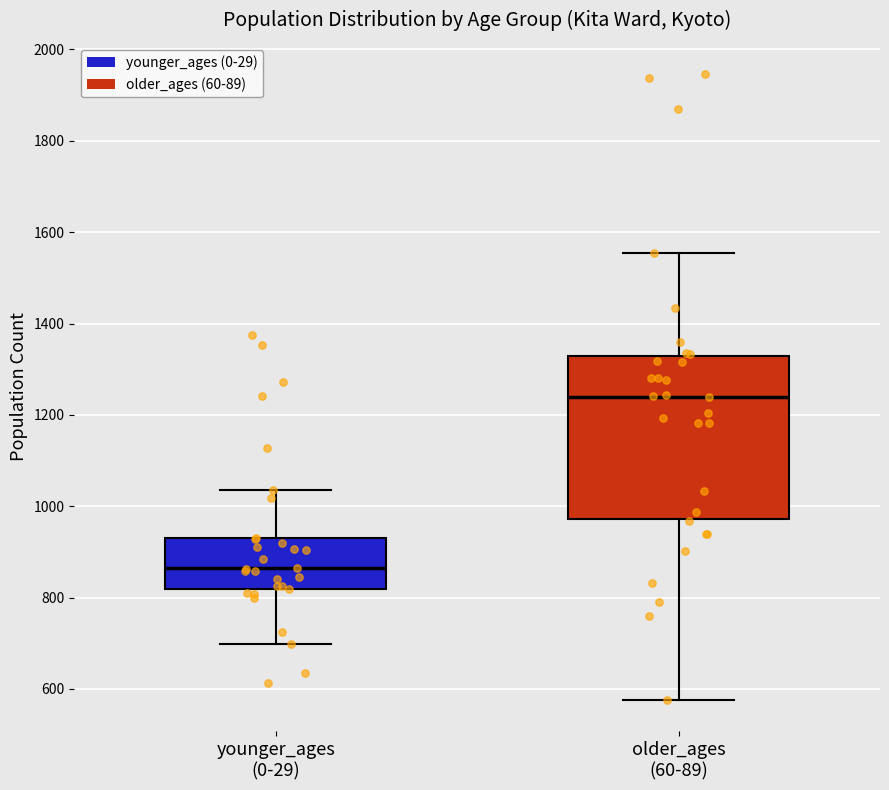

Reading left to right, read every box against the y-axis: the position of its median line, the range the box covers, and the ends of its whiskers. The values are not printed on the chart, so give them approximately, as read against the axis.

younger_ages (0-29): median 860, box 820 to 920, whiskers 700 to 1040
older_ages (60-89): median 1240, box 980 to 1320, whiskers 580 to 1560